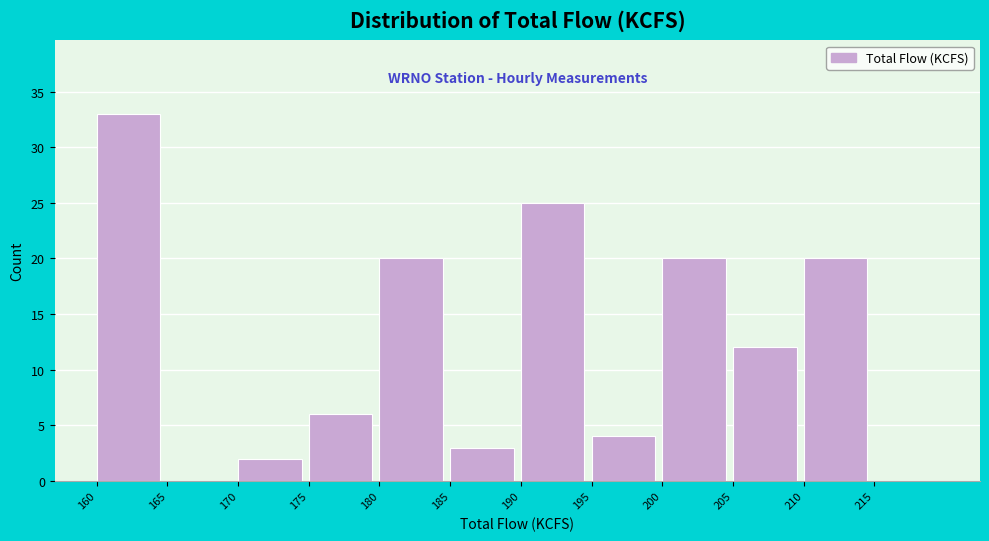

What is the height of the bar covering 210 to 215 on the x-axis? The values are not printed on the chart, so give them approximately, as read against the axis.

20